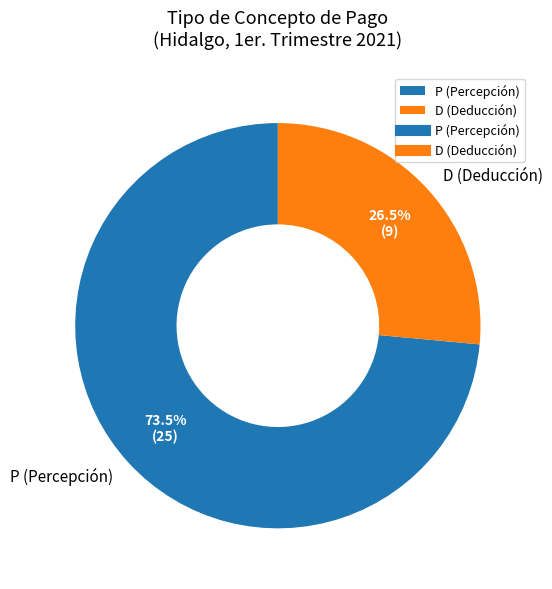

How many slices are in this pie chart?

2